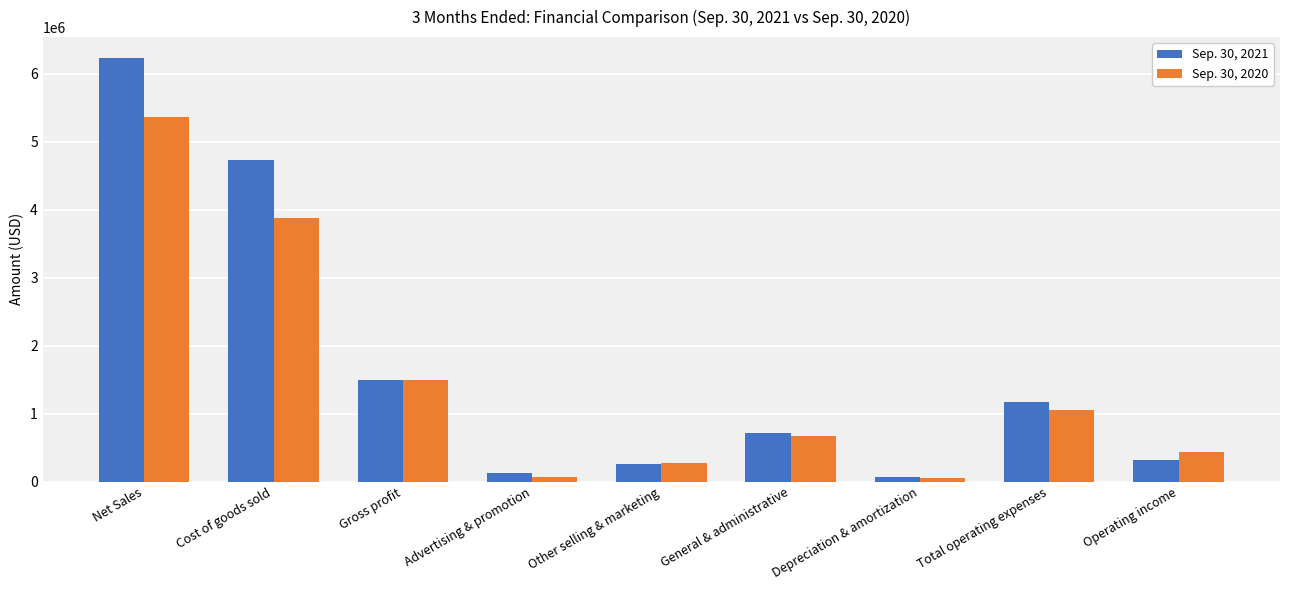

Which series has the largest total across all categories?

Sep. 30, 2021